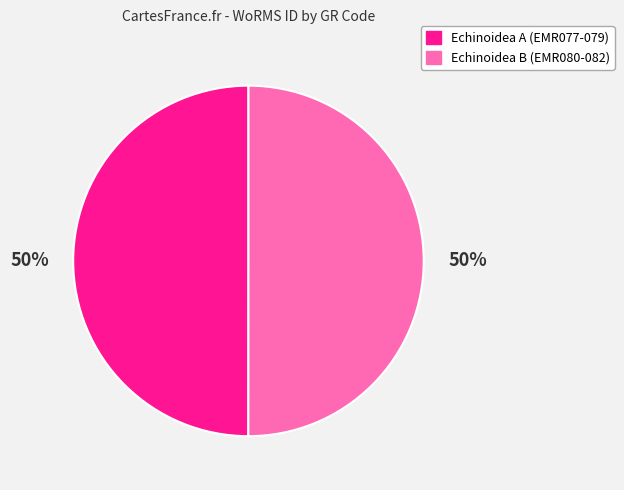

To the nearest percent, what is the average slice percentage?

50%